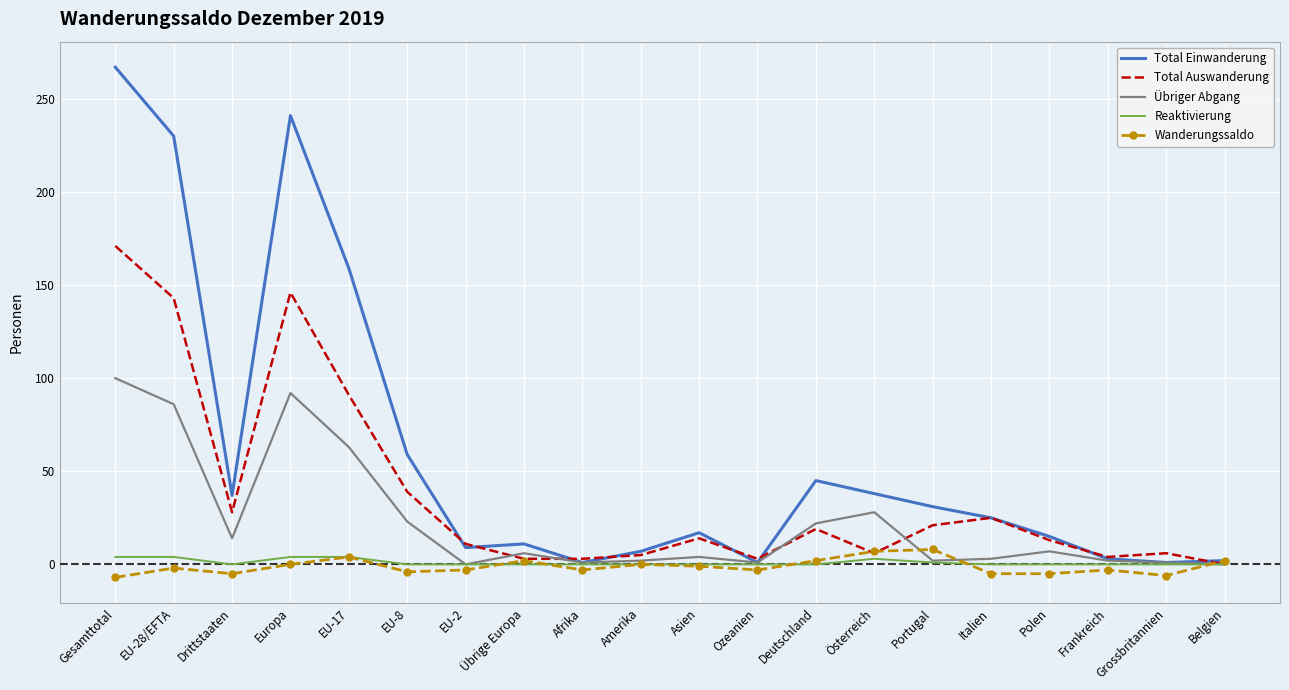

Which series has the largest range (max minus min)?

Total Einwanderung